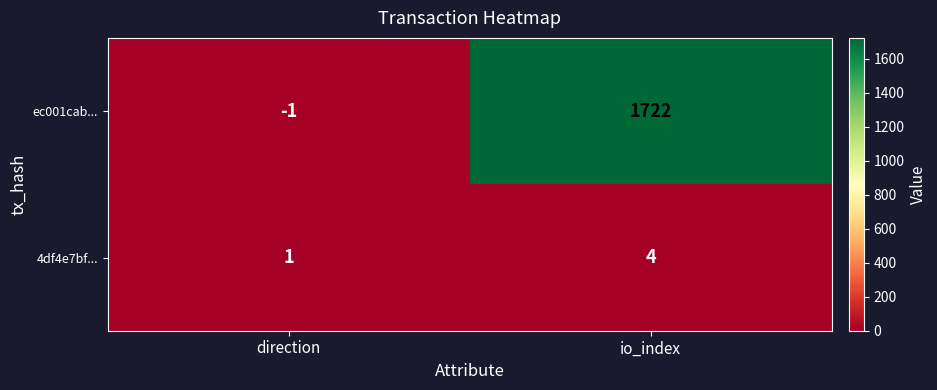

At which category is the sum across all series the highest?

io_index